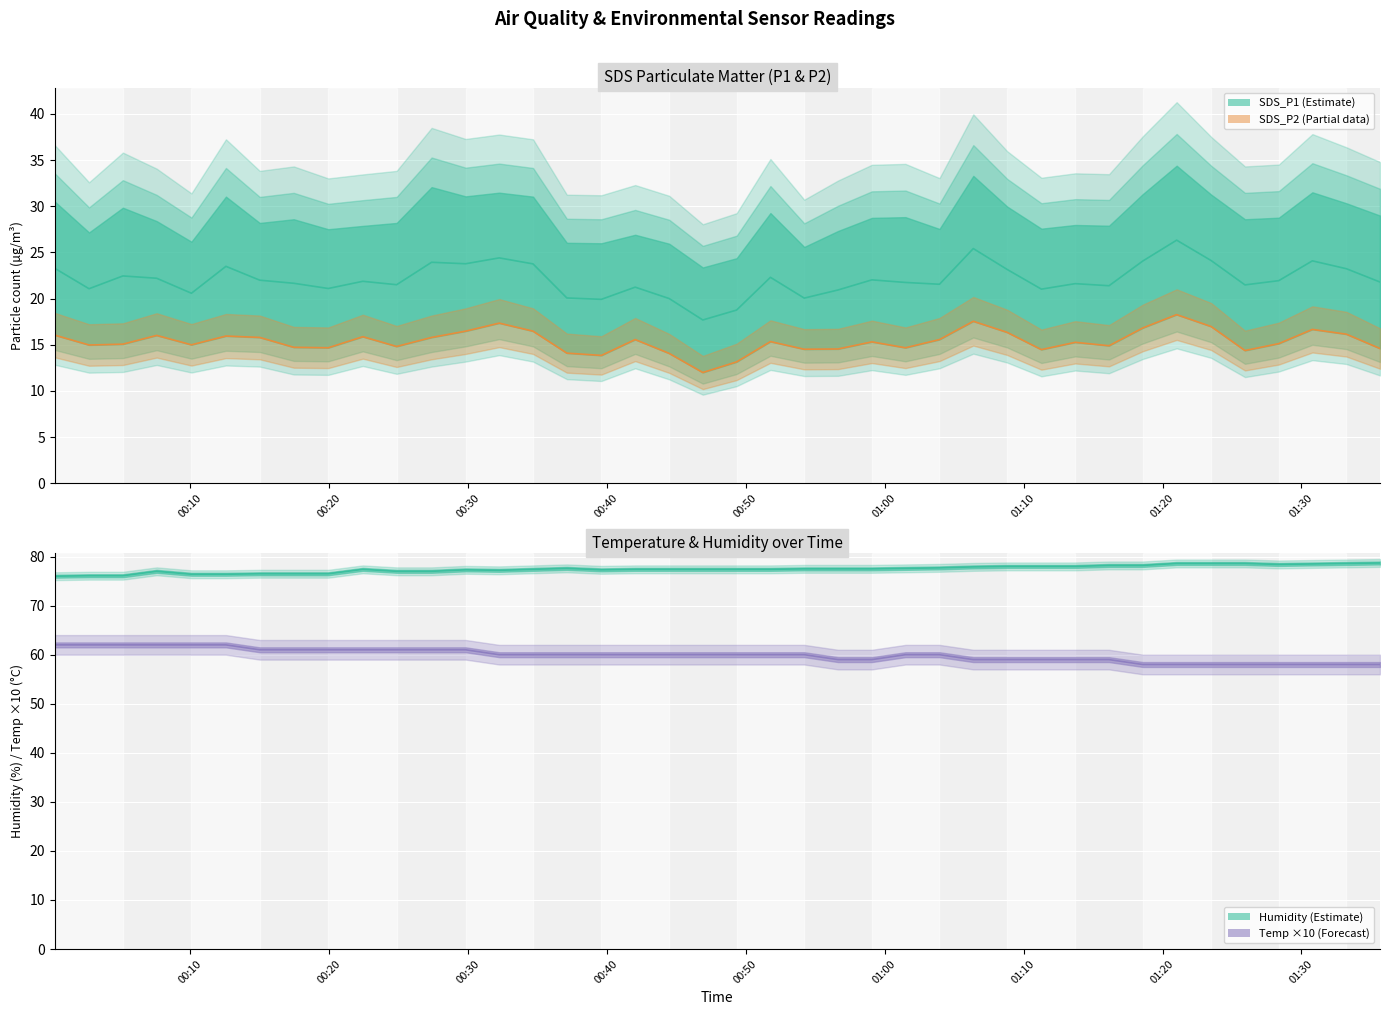

True or false: Temp has a value of 100.8 at 2024/03/09 01:03:57.

False